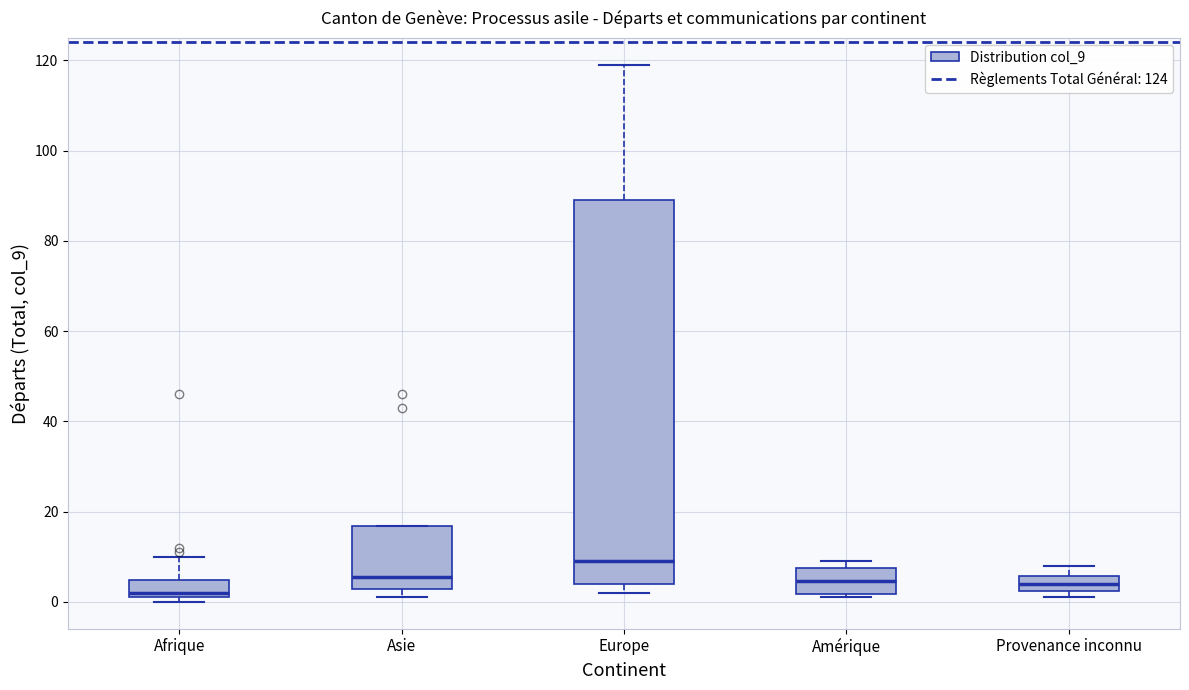

Reading left to right, read every box against the y-axis: the position of its median line, the range the box covers, and the ends of its whiskers. The values are not printed on the chart, so give them approximately, as read against the axis.

Afrique: median 2 (just above the box's lower edge), box 2 to 4, whiskers 0 to 10
Asie: median 6, box 2 to 16, whiskers 2 (just below the box's lower edge) to 16
Europe: median 10, box 4 to 90, whiskers 2 to 120
Amérique: median 4, box 2 to 8, whiskers 2 (just below the box's lower edge) to 10
Provenance inconnu: median 4, box 2 to 6, whiskers 2 (just below the box's lower edge) to 8